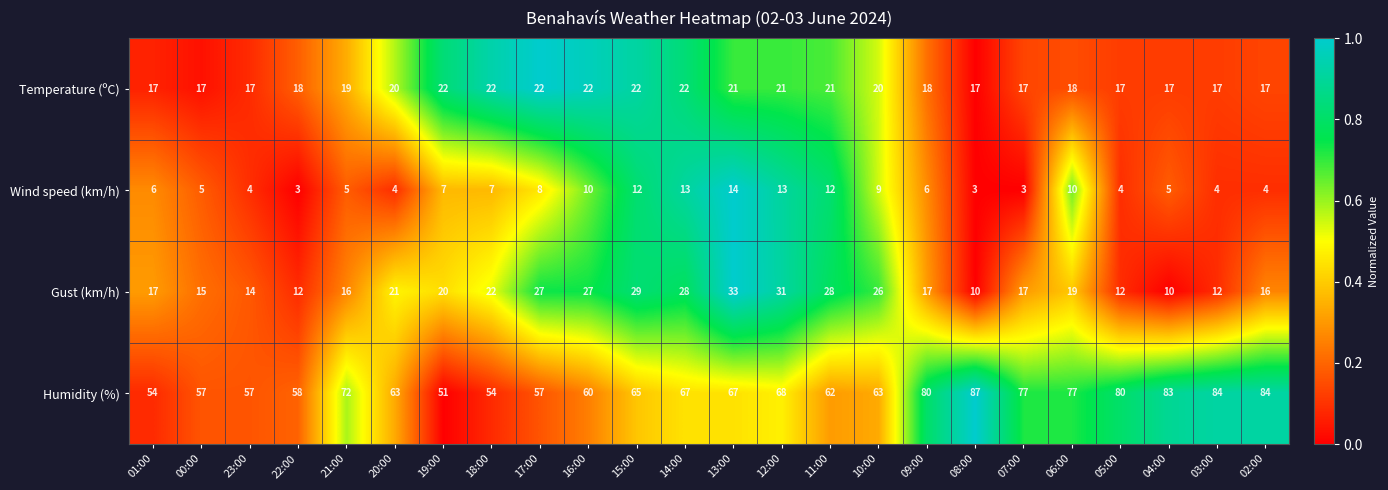

What is the maximum value shown in the chart?

87